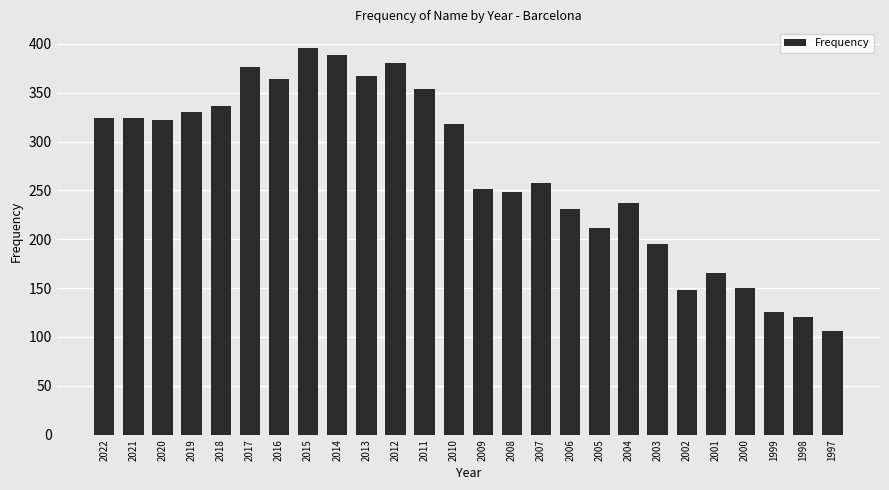

Read the value at 2008, to the nearest 5.

250